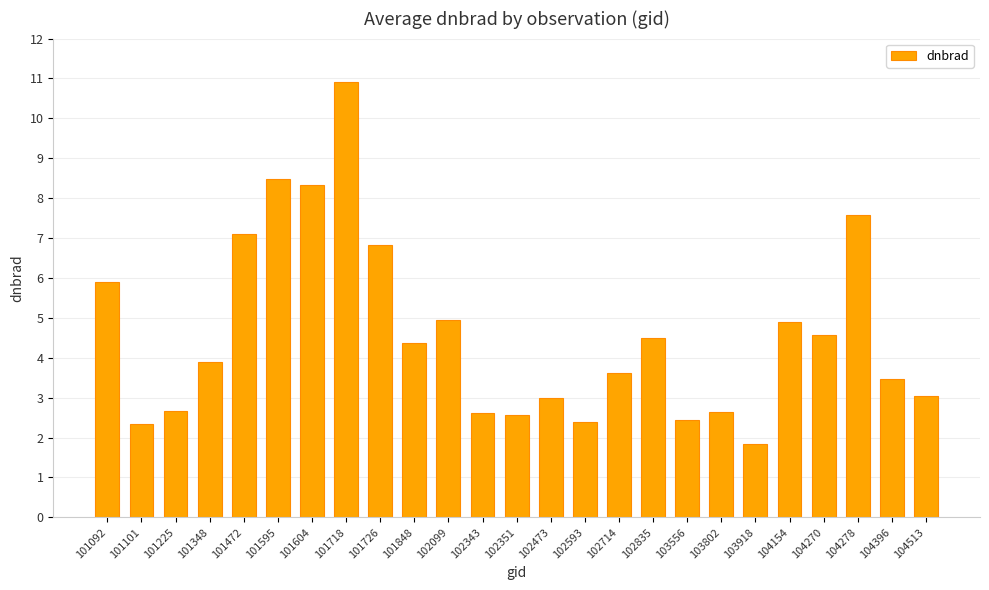

At which label is the value closest to 6?

101092